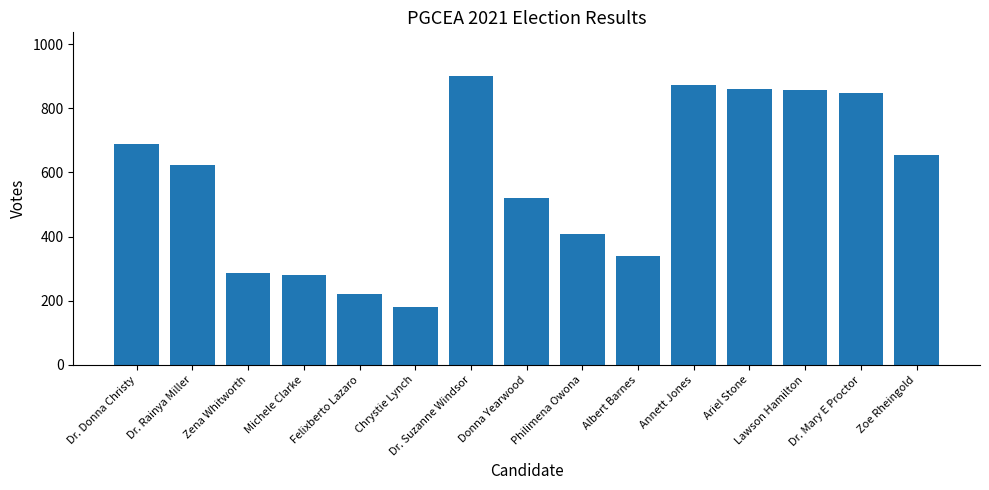

Does the chart contain stacked bars?

No